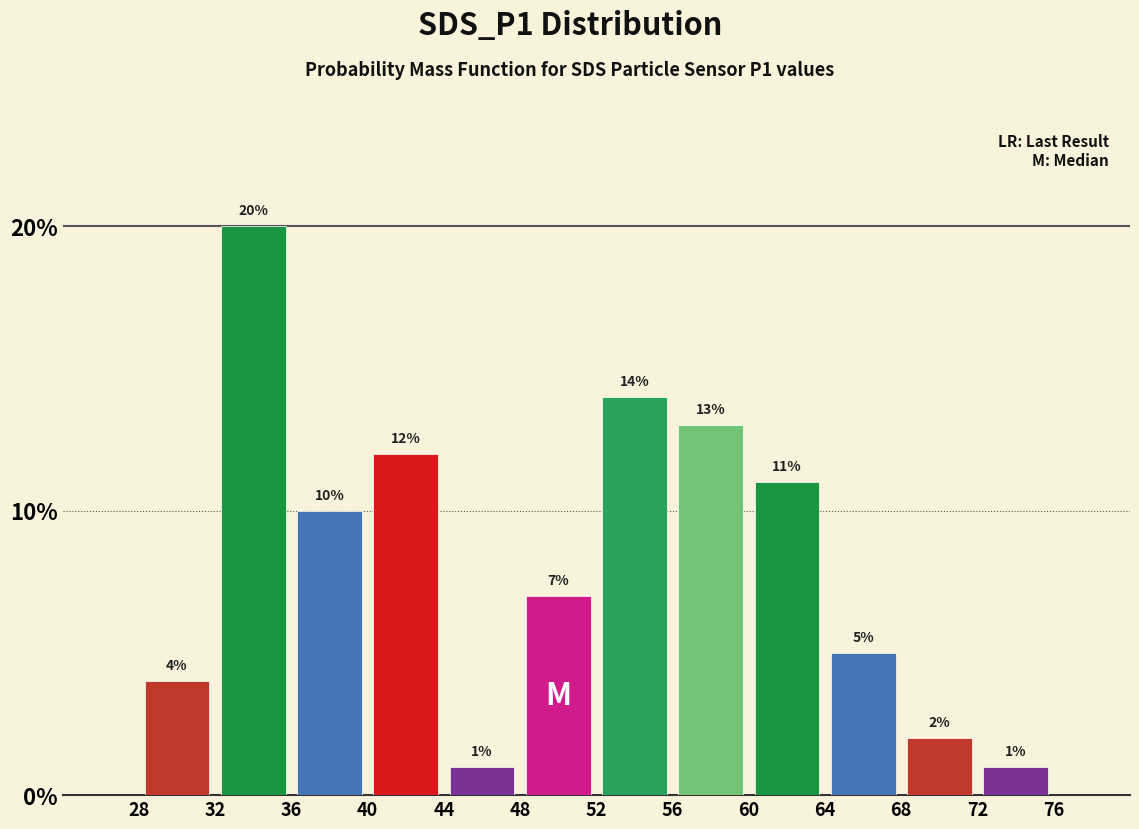

Which range on the x-axis has the tallest bar?

32 to 36